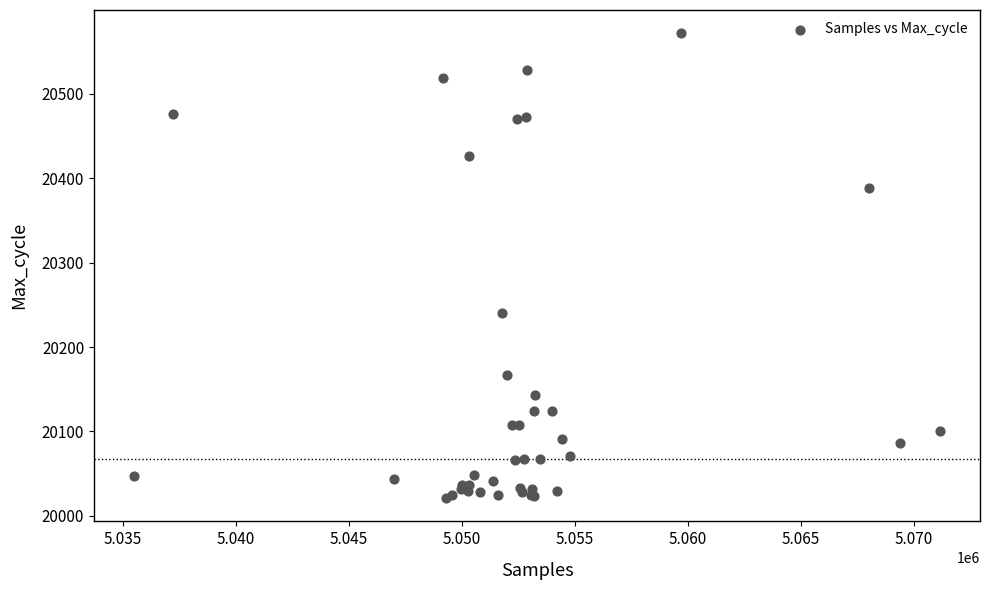

What Y value in the scatter plot is closest to 20296?

20240